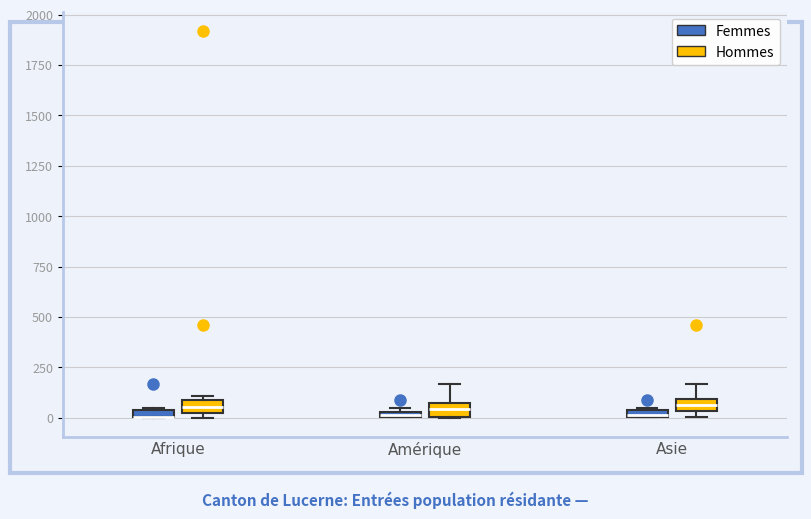

Where does the median line of the box for Afrique (Hommes) sit on the y-axis? The values are not printed on the chart, so give them approximately, as read against the axis.

50